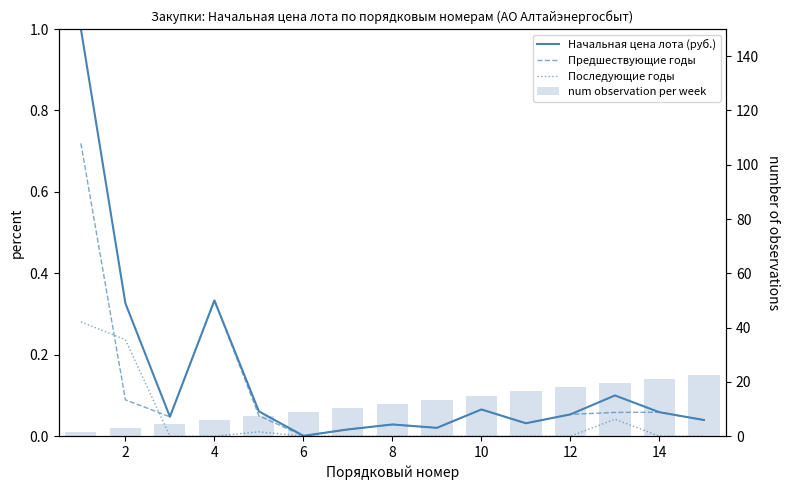

How many data points does each series have?

15